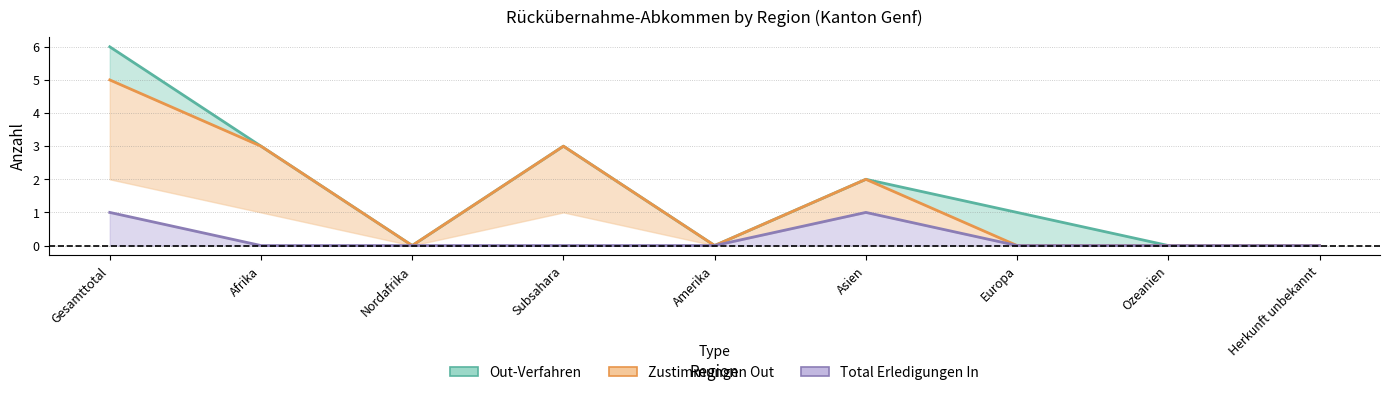

How many values in the Out-Verfahren (col_2) series exceed 1?

4